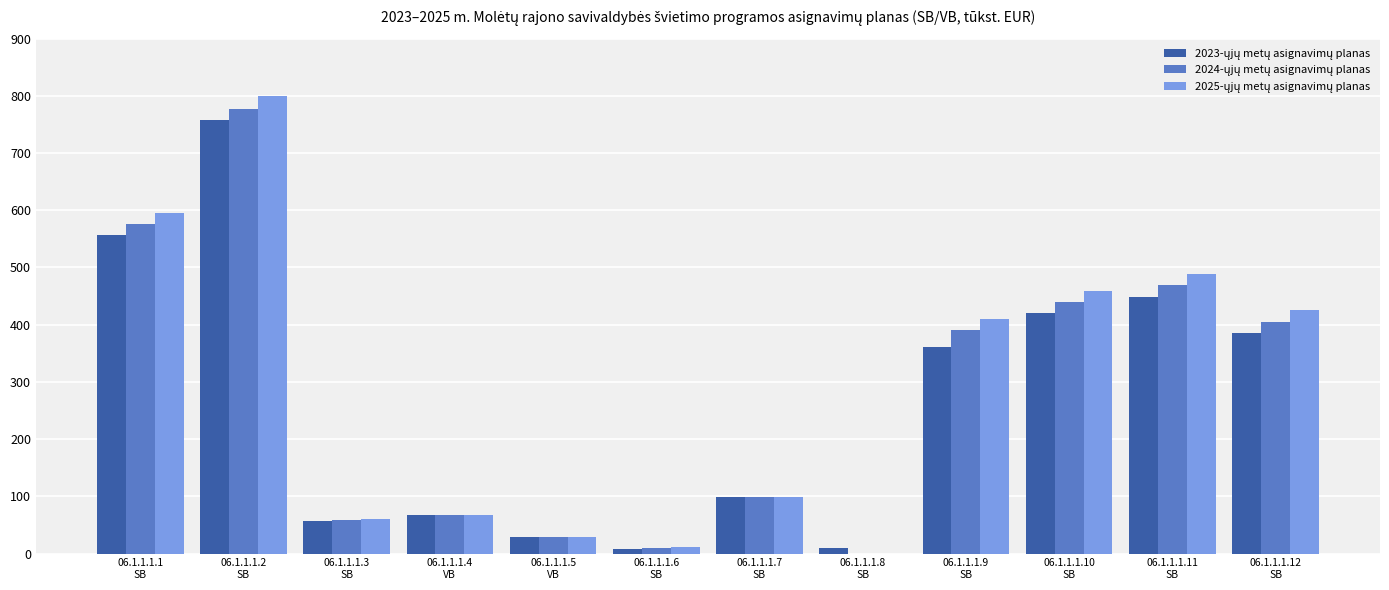

Count the number of categories in the chart.

12